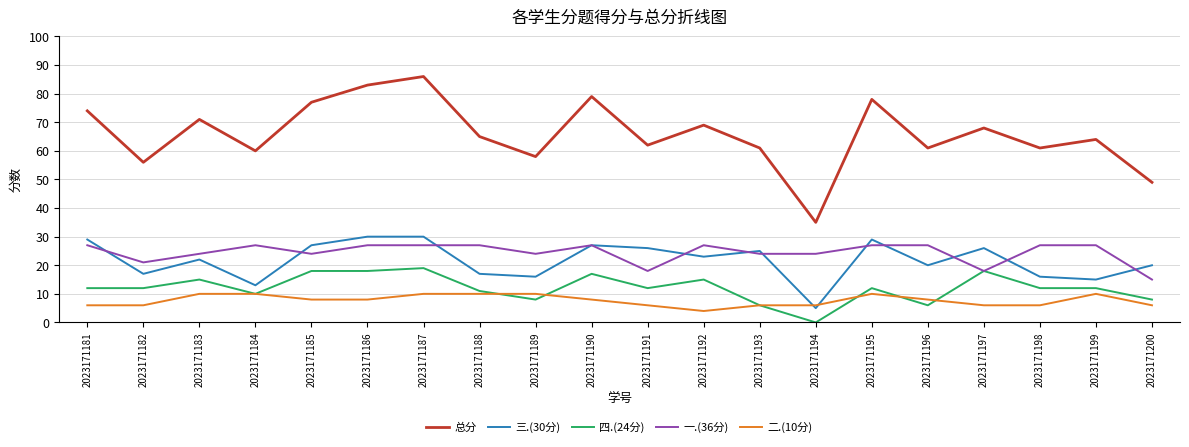

Is this an area chart (filled region under the line)?

No